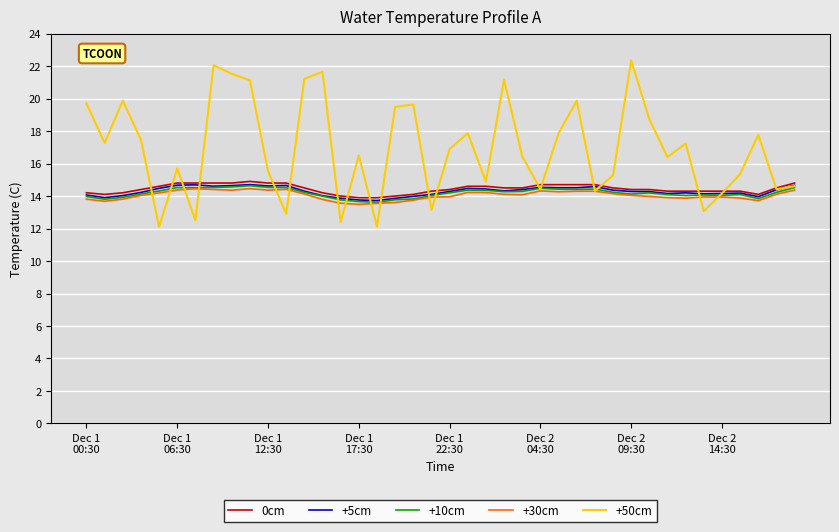

Does the chart display data point markers on the line(s)?

No